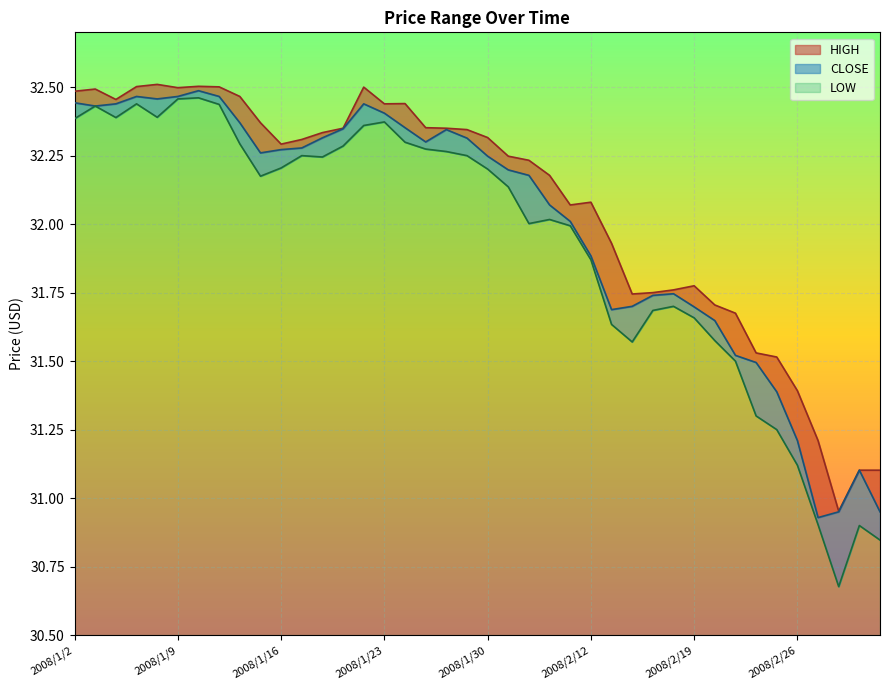

Reading right to left, list all the values displayed in this chart.

HIGH: 31.1	31.1	31.0	31.2	31.4	31.5	31.5	31.7	31.7	31.8	31.8	31.8	31.7	31.9	32.1	32.1	32.2	32.2	32.2	32.3	32.3	32.4	32.4	32.4	32.4	32.5	32.4	32.3	32.3	32.3	32.4	32.5	32.5	32.5	32.5	32.5	32.5	32.5	32.5	32.5
CLOSE: 30.9	31.1	30.9	30.9	31.2	31.4	31.5	31.5	31.6	31.7	31.7	31.7	31.7	31.7	31.9	32.0	32.1	32.2	32.2	32.2	32.3	32.3	32.3	32.4	32.4	32.4	32.3	32.3	32.3	32.3	32.3	32.4	32.5	32.5	32.5	32.5	32.5	32.4	32.4	32.4
LOW: 30.8	30.9	30.7	30.9	31.1	31.2	31.3	31.5	31.6	31.7	31.7	31.7	31.6	31.6	31.9	32.0	32.0	32.0	32.1	32.2	32.2	32.3	32.3	32.3	32.4	32.4	32.3	32.2	32.2	32.2	32.2	32.3	32.4	32.5	32.5	32.4	32.4	32.4	32.4	32.4